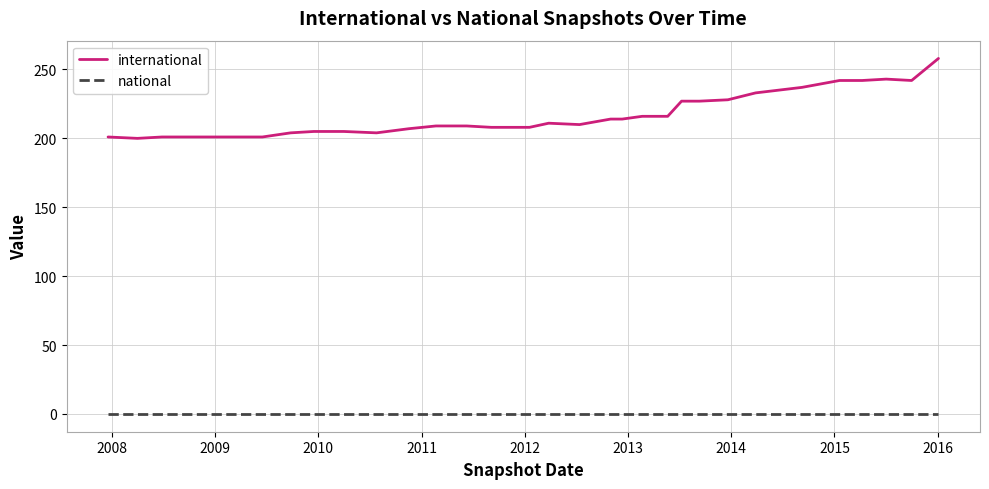

Rank the series by their average value, from lowest to highest.

national, international